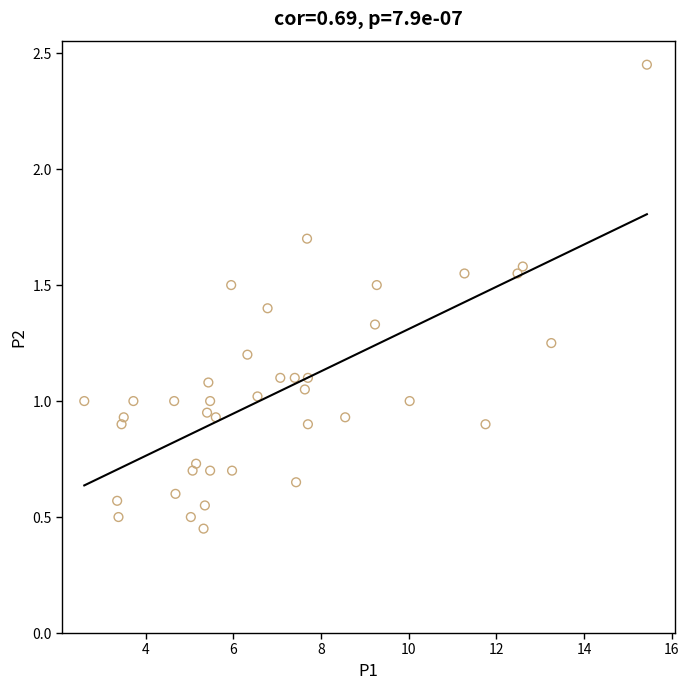

What is the range of X values (max minus min)?

12.8